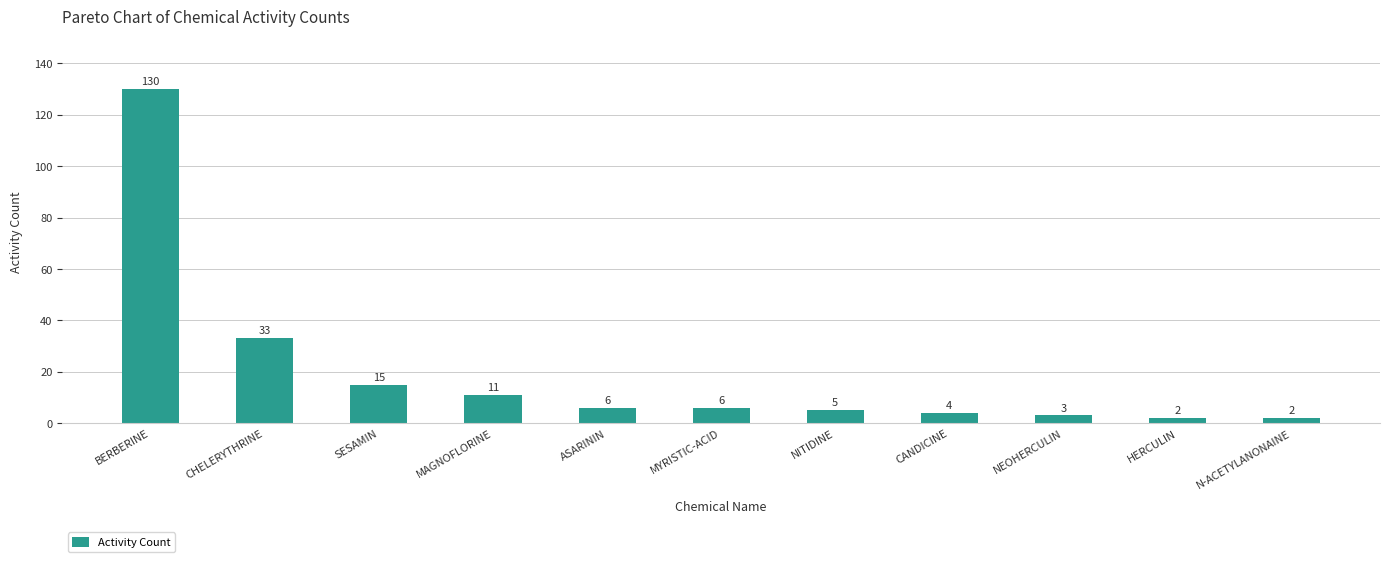

What is the sum of all values?

217